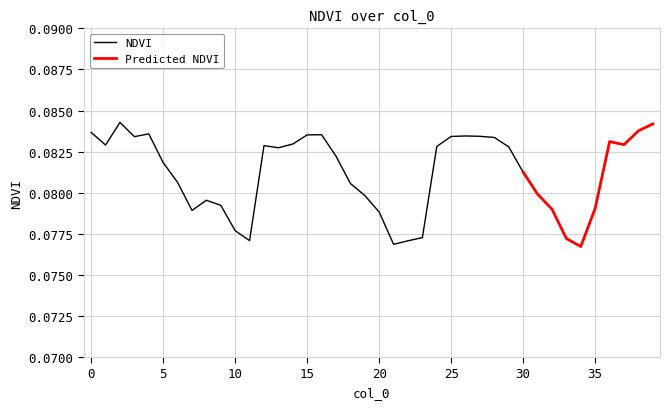

How many points are lower than both their immediate neighbors (excluding endpoints)?

8